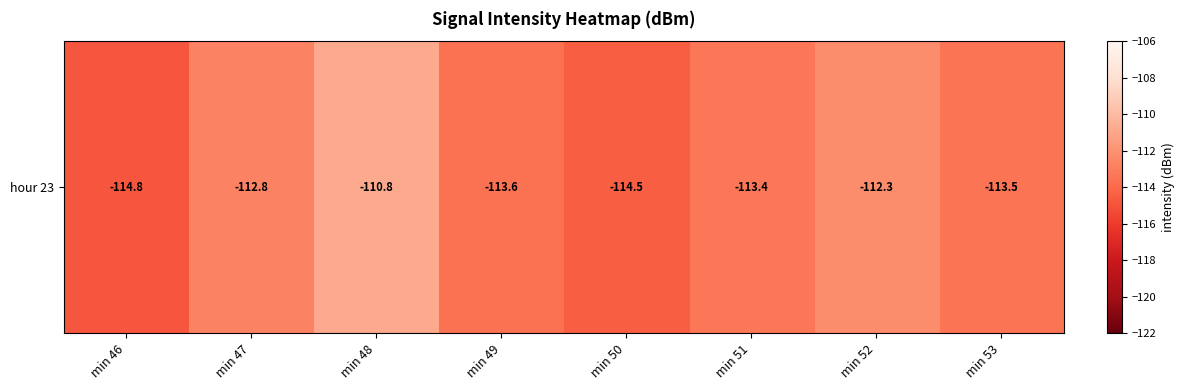

List the labels in order of value, smallest first.

min 46, min 50, min 49, min 53, min 51, min 47, min 52, min 48